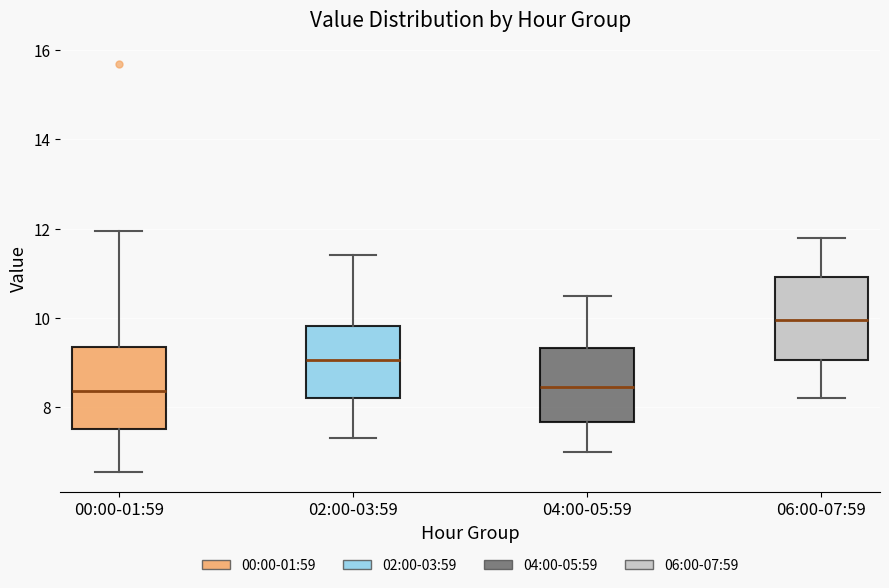

Where does the lower whisker of the box for 06:00-07:59 end on the y-axis? The values are not printed on the chart, so give them approximately, as read against the axis.

8.2